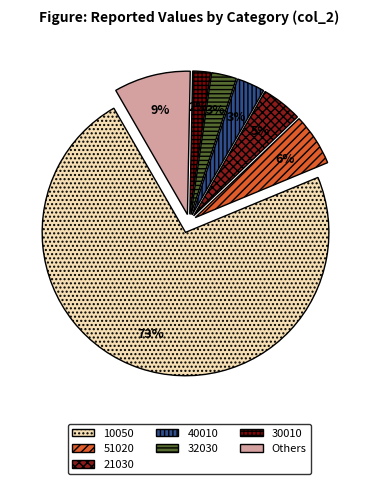

Is there any slice that represents more than half of the pie?

Yes